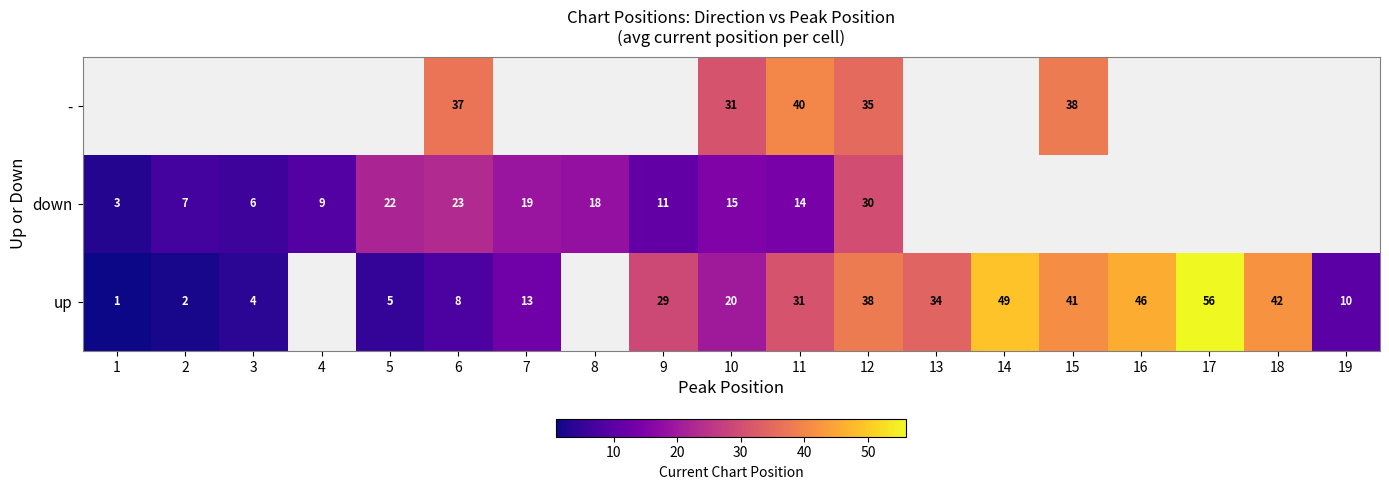

Rank the series at 10 from lowest to highest value.

down, up, -